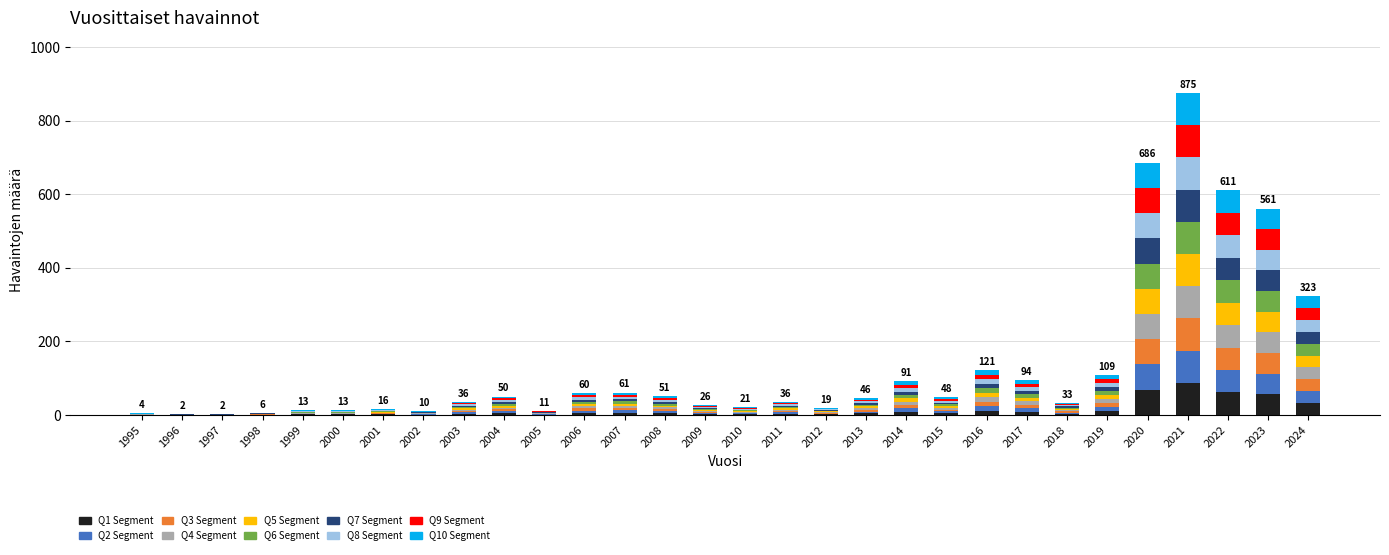

What is the total value across all series at 2023?

561.0